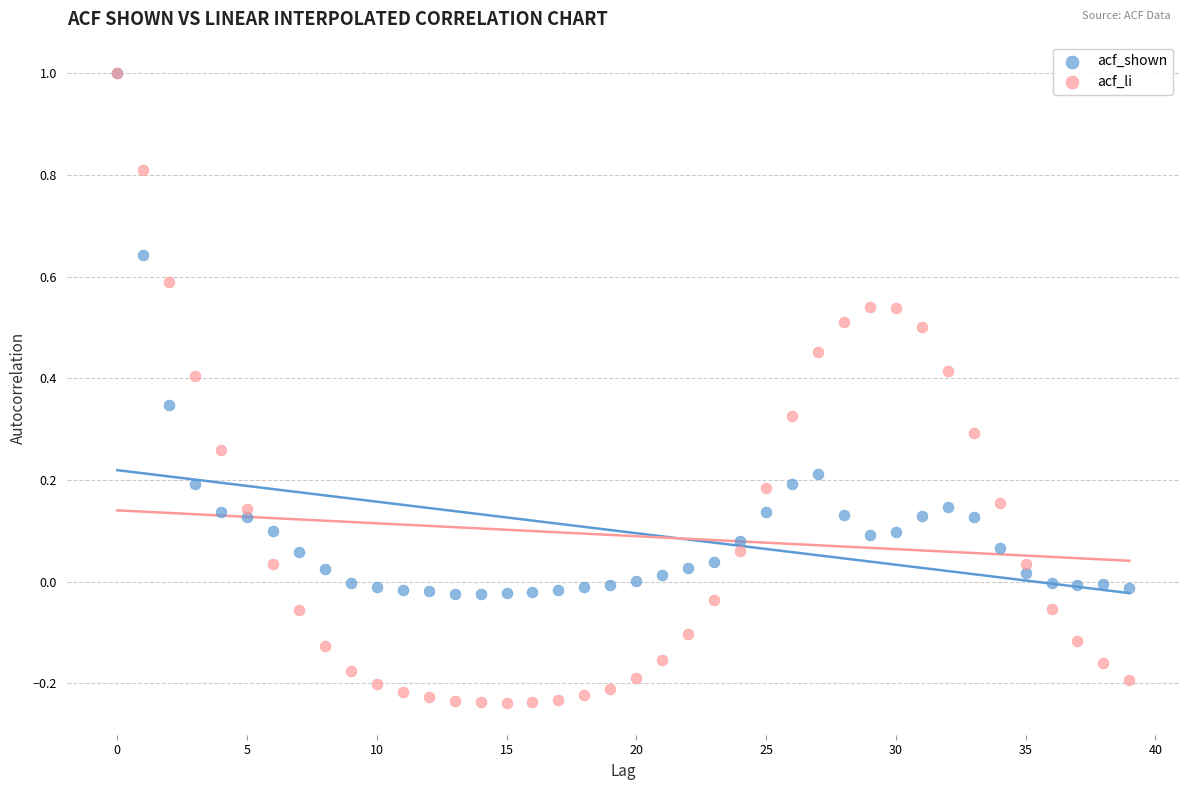

What are all the series names shown in the legend?

acf_shown, acf_li